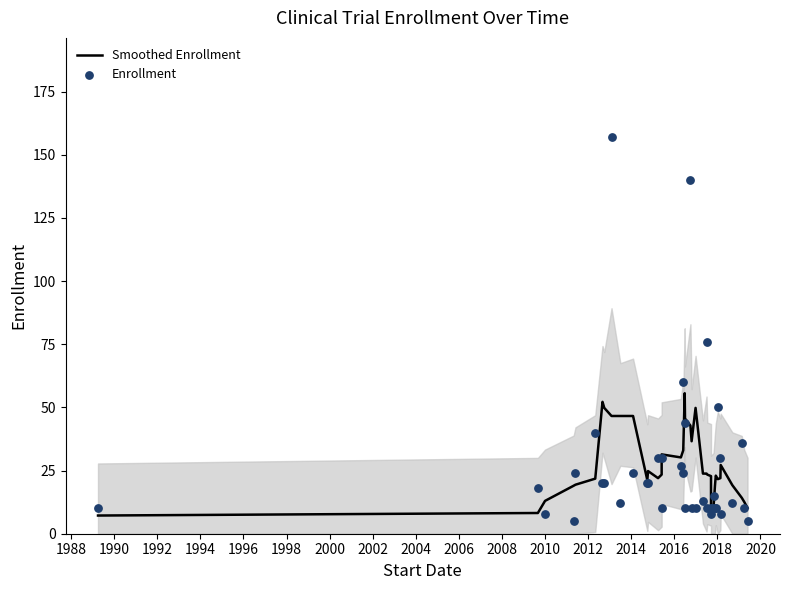

What are all the series names shown in the legend?

Smoothed Enrollment, Enrollment